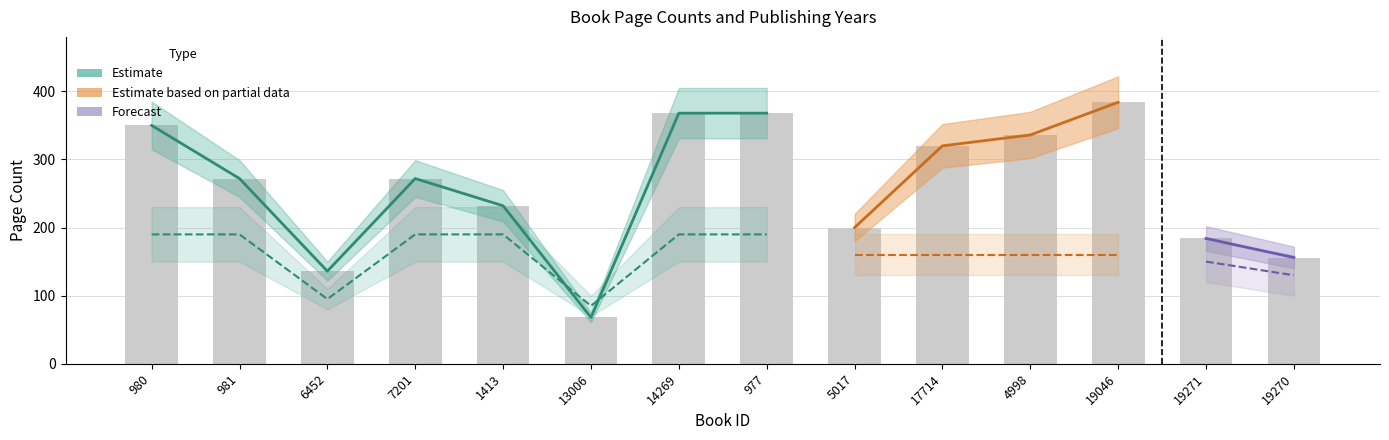

What is the value of the 13th bar from the left?

184